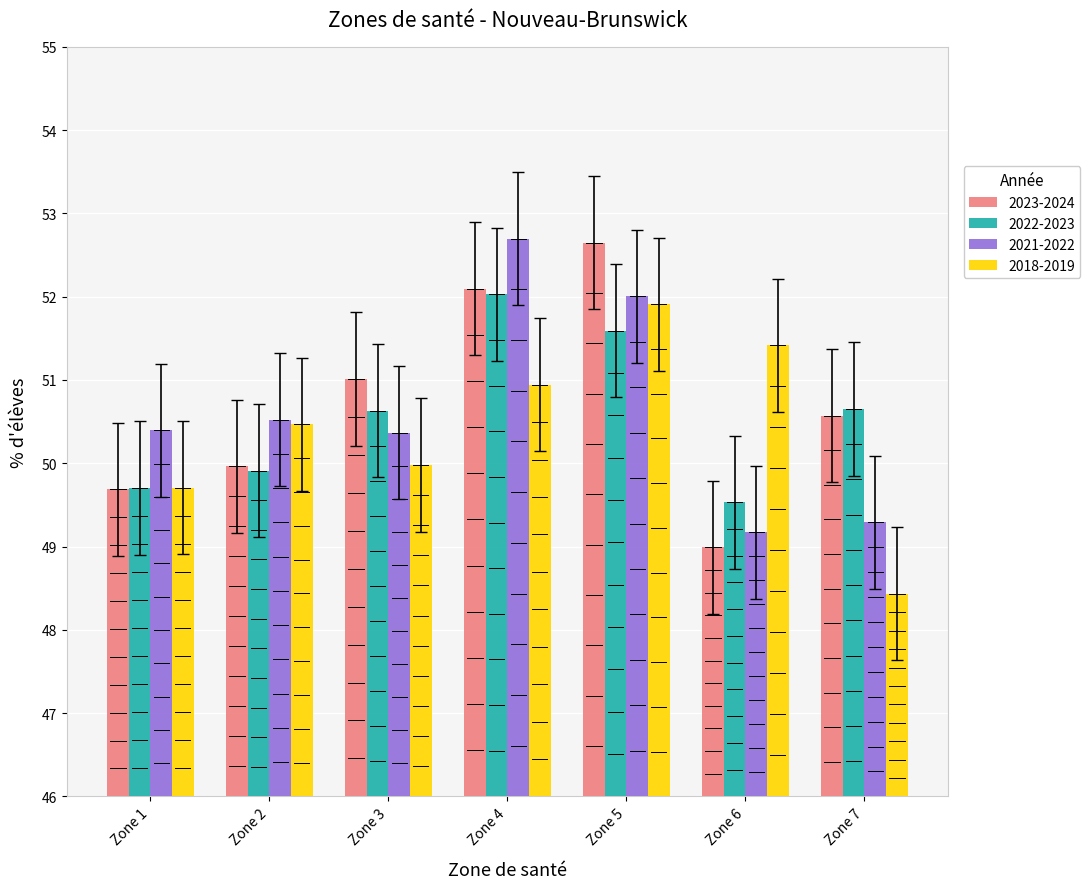

What is the average value of the 2018-2019 series?

50.4